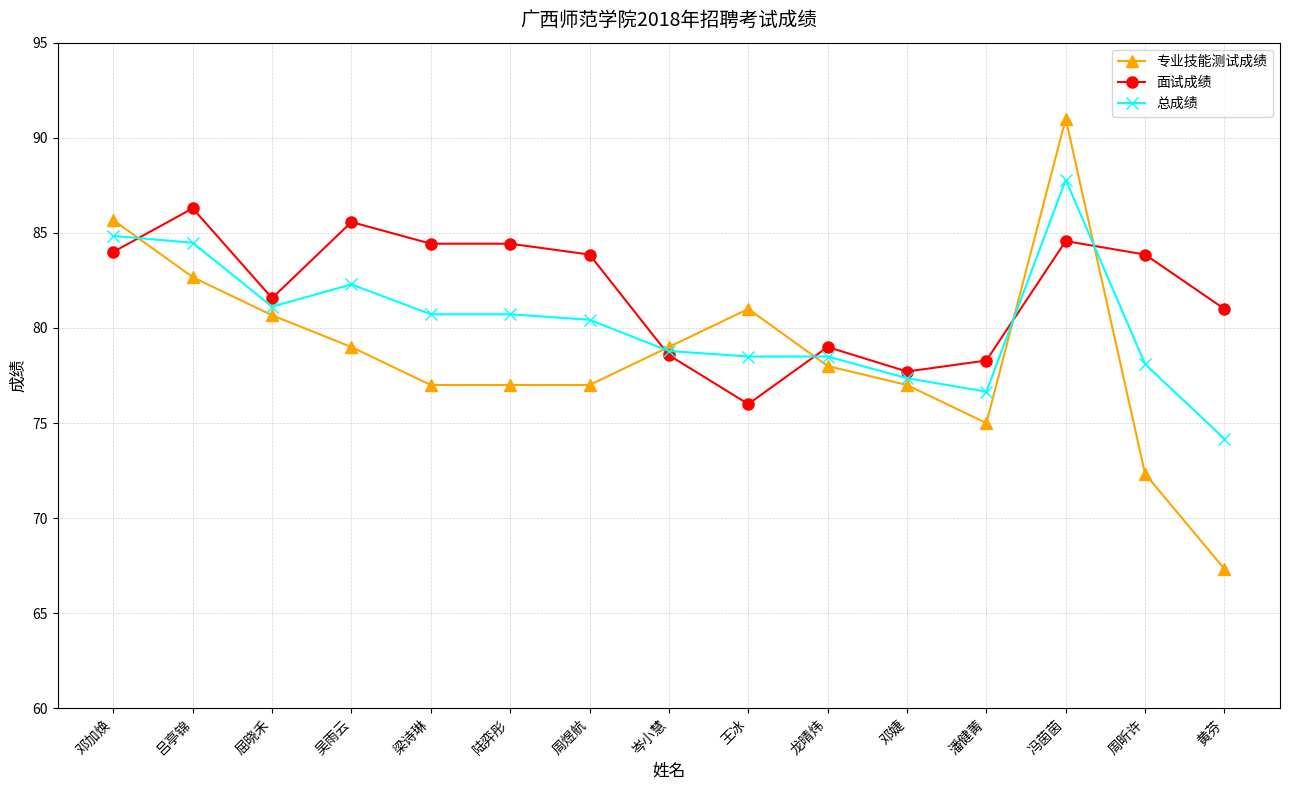

List the series in order of their peak value, highest first.

专业技能测试成绩, 总成绩, 面试成绩